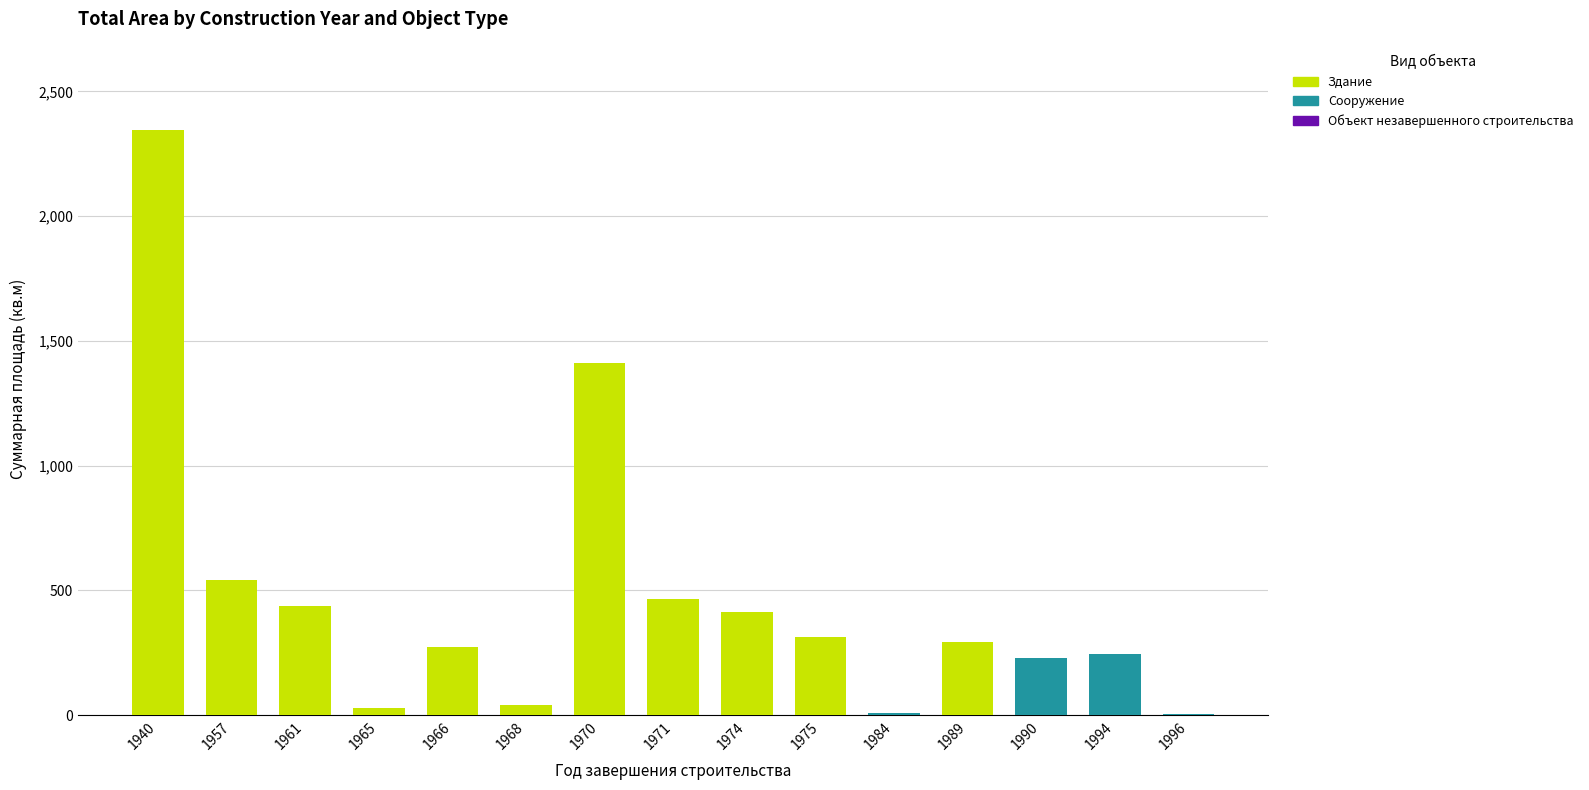

True or false: Здание has a value of 414.5 at 1974.

True